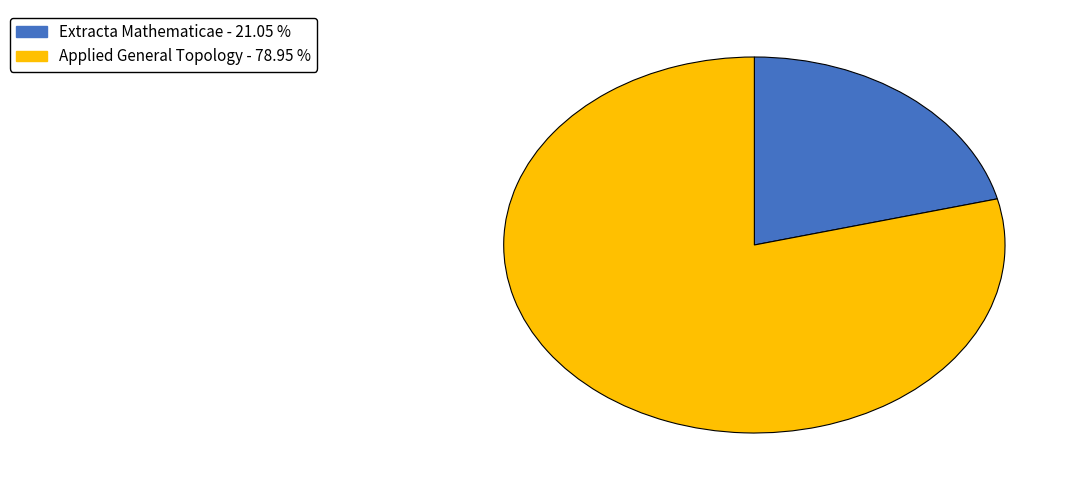

How many slices are in this pie chart?

2